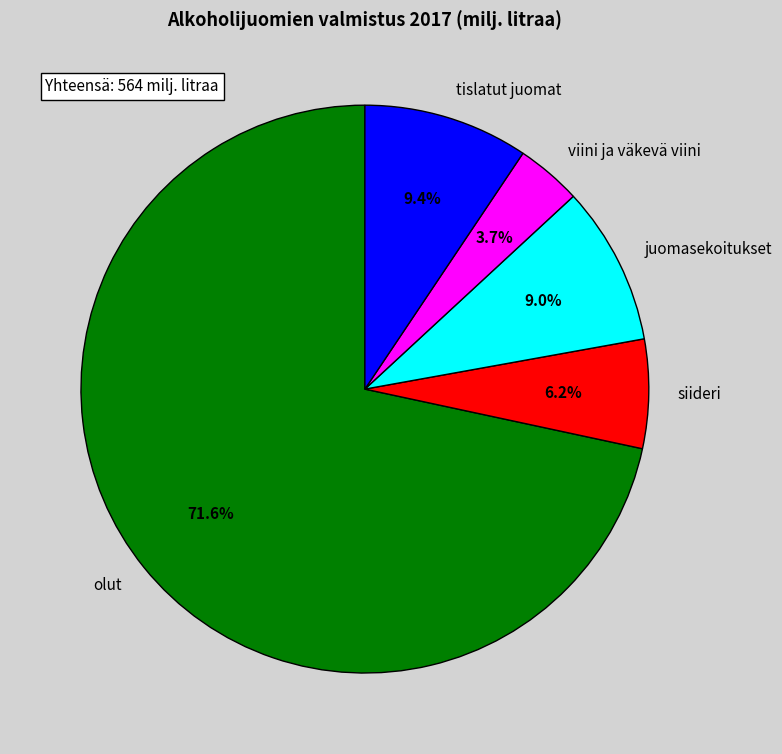

Do olut and viini ja väkevä viini together represent more than half of the pie?

Yes